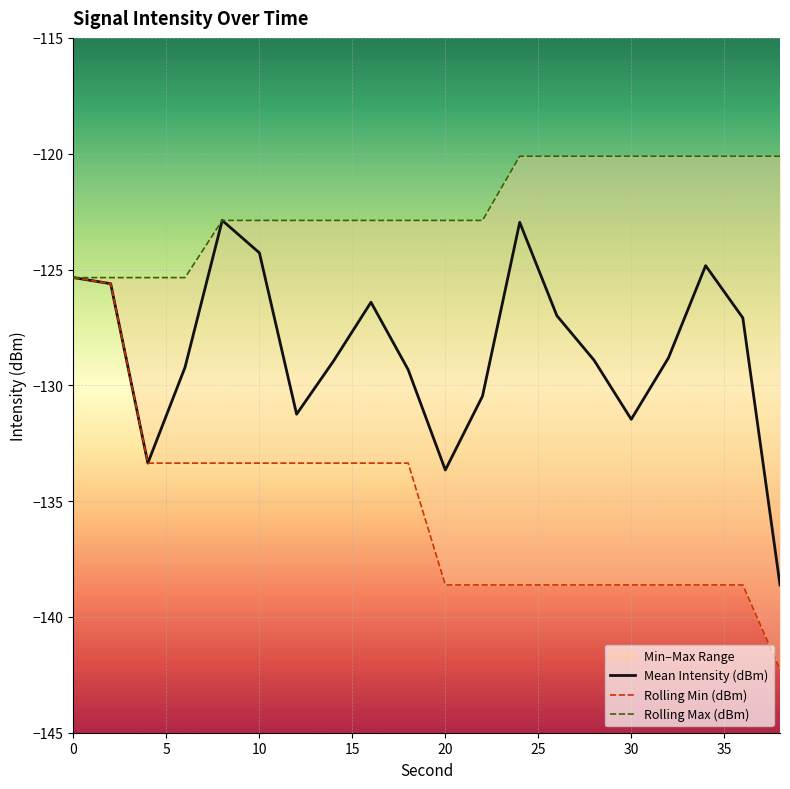

List the series in order of their peak value, lowest first.

Rolling Min (dBm), Mean Intensity (dBm), Rolling Max (dBm)